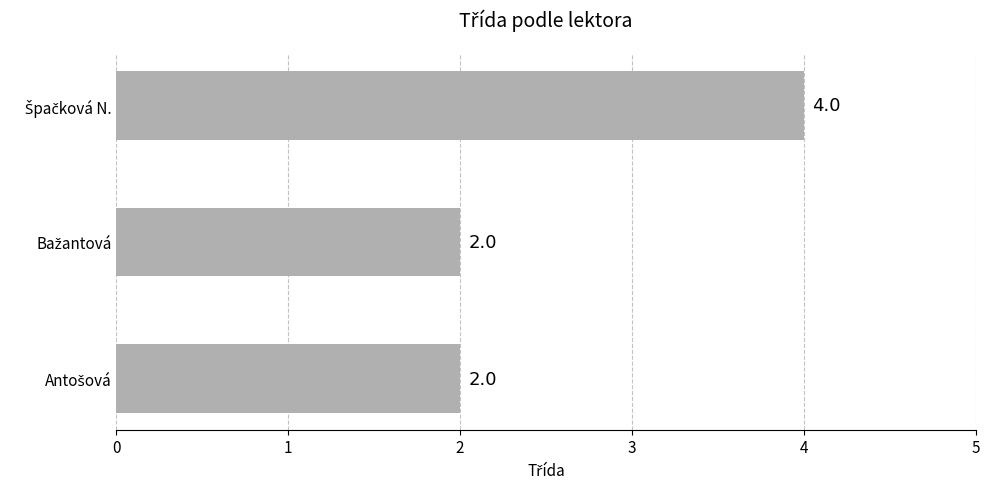

What is the value of the 1st bar from the top?

4